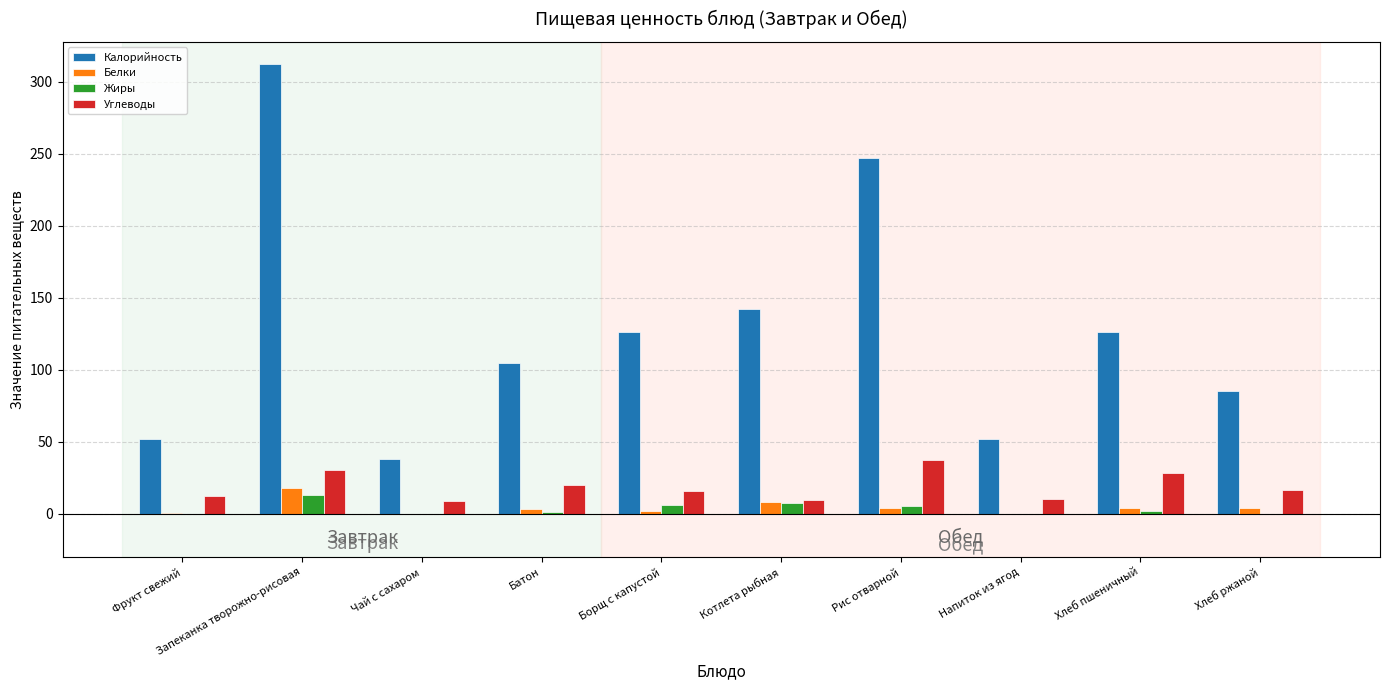

Which series changed the most between Борщ с капустой and Рис отварной?

Калорийность